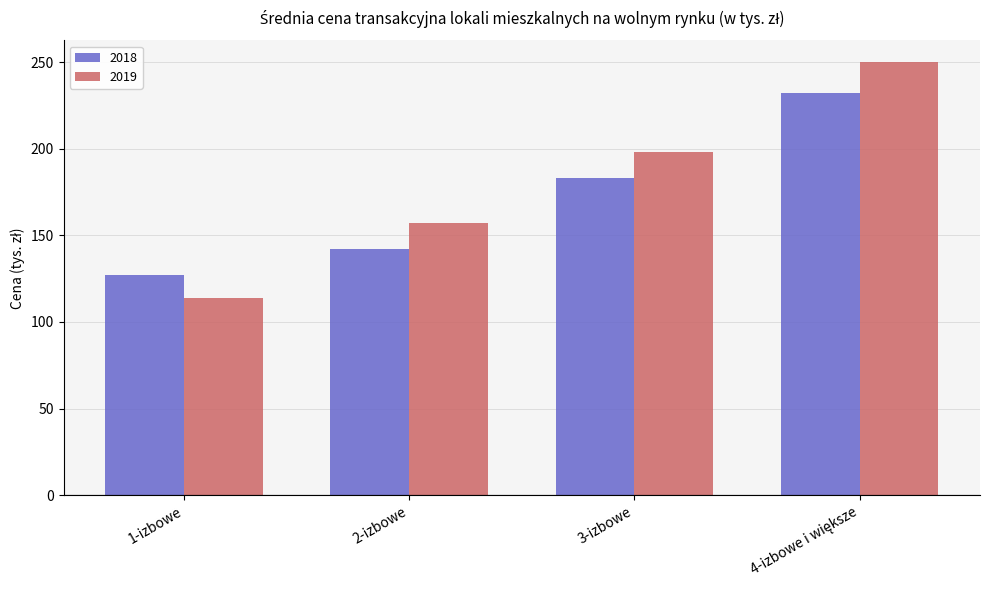

Are the bars horizontal?

No